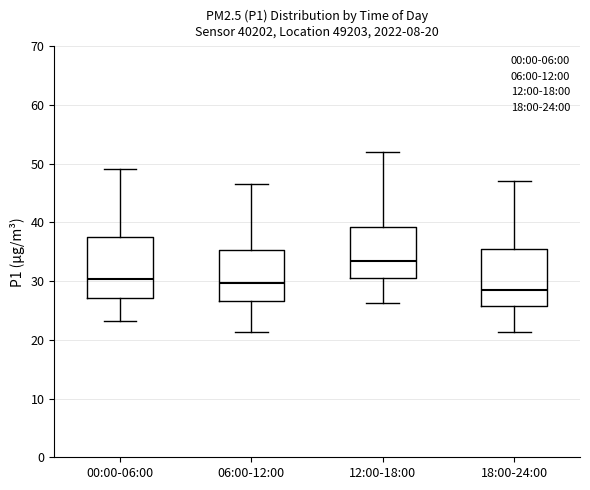

Which box's median line is the lowest?

18:00-24:00